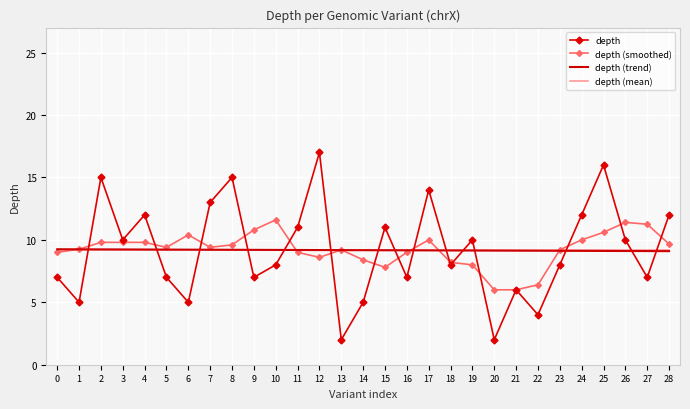

True or false: depth and depth (trend) intersect in this chart.

True